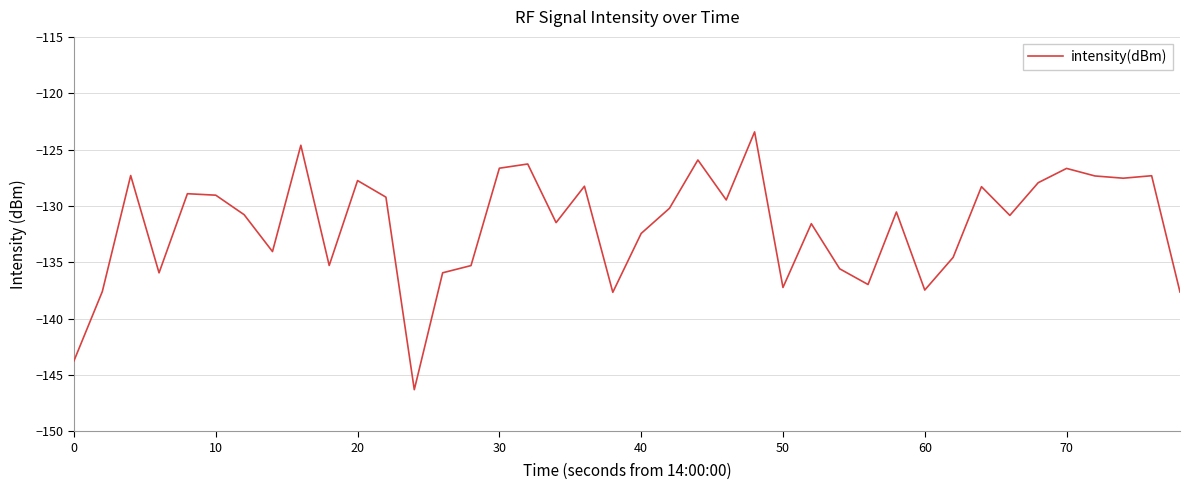

What is the smallest value displayed?

-146.3